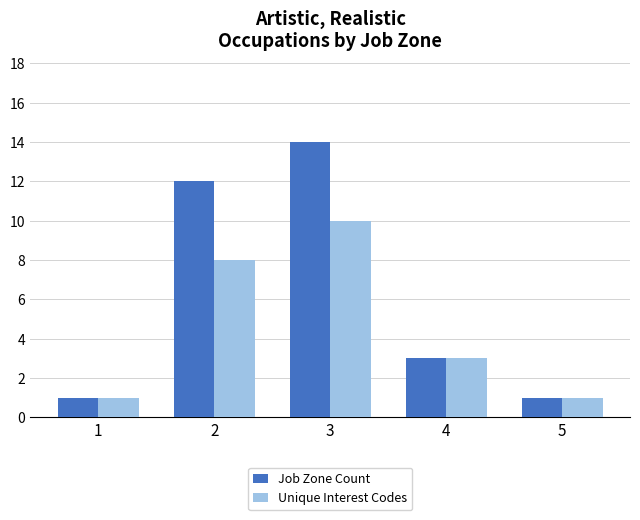

Are the bars grouped side by side (vs. stacked)?

Yes